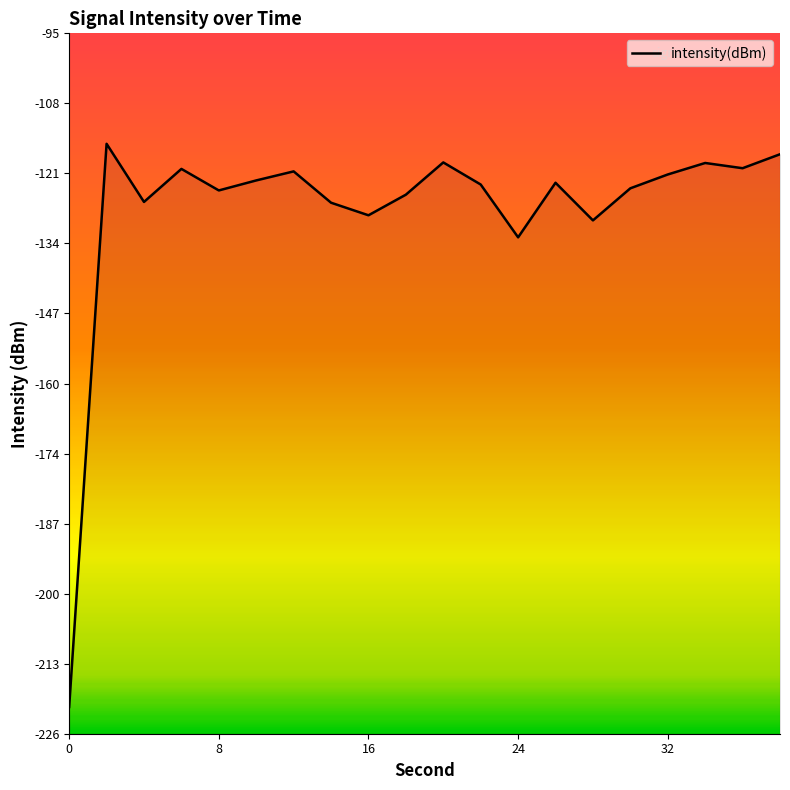

How many points are higher than both their immediate neighbors (excluding endpoints)?

6